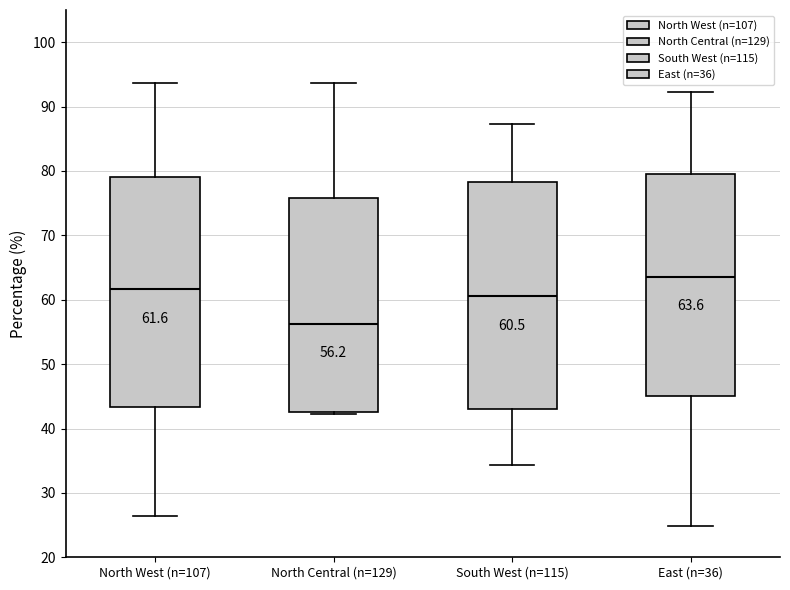

Which box's median line is the lowest?

North Central (n=129)